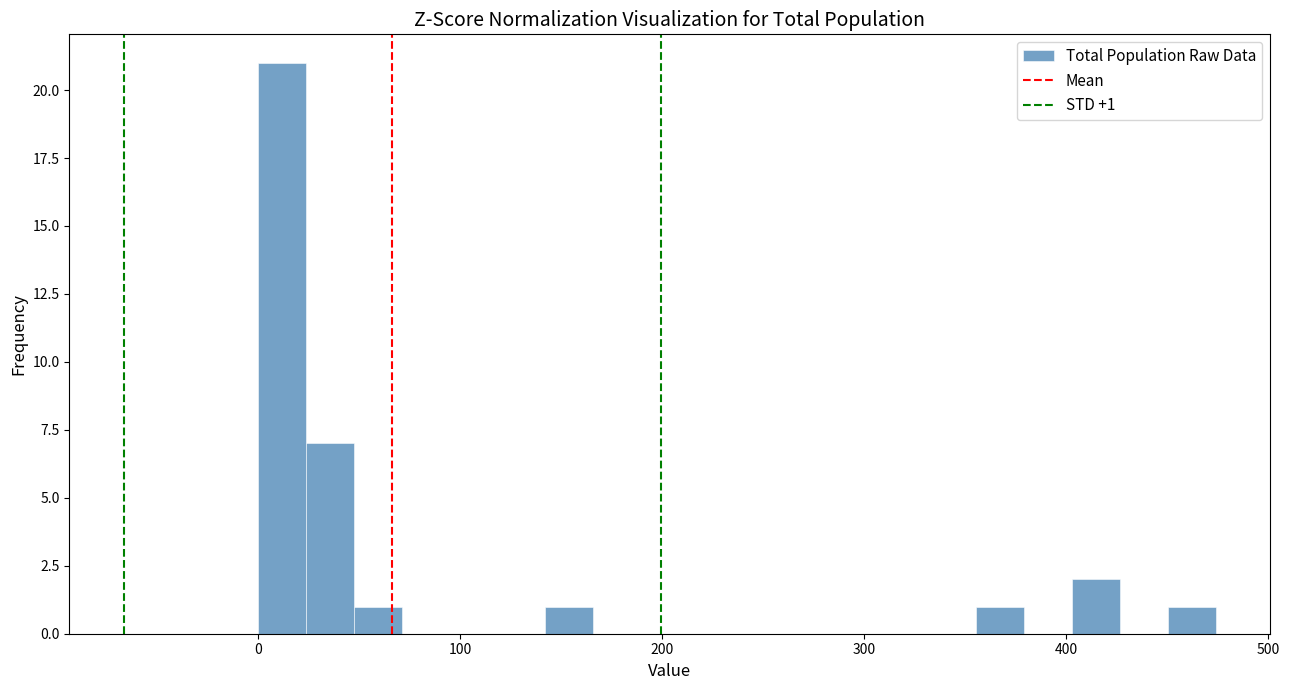

Around what value on the x-axis is the tallest bar? Give the approximate position of its centre, as read against the axis.

10